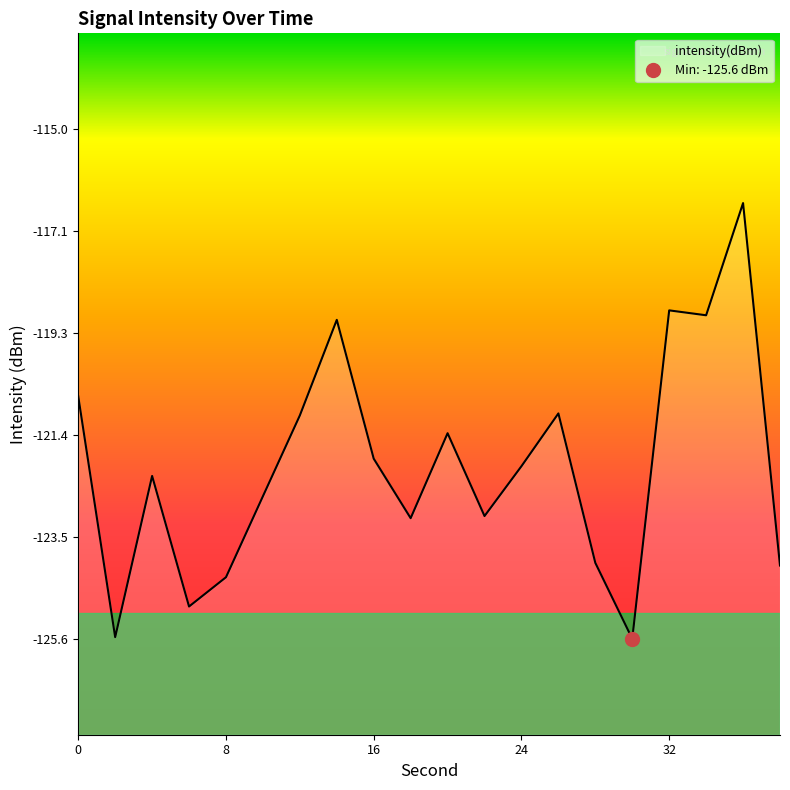

What is the difference between the second highest and minimum values?

6.8